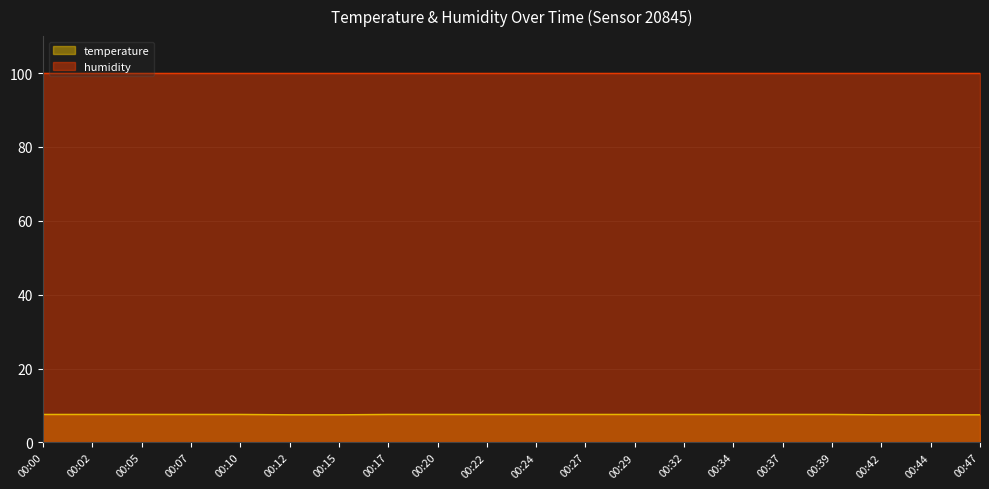

What is the difference between the maximum and minimum values?

0.1